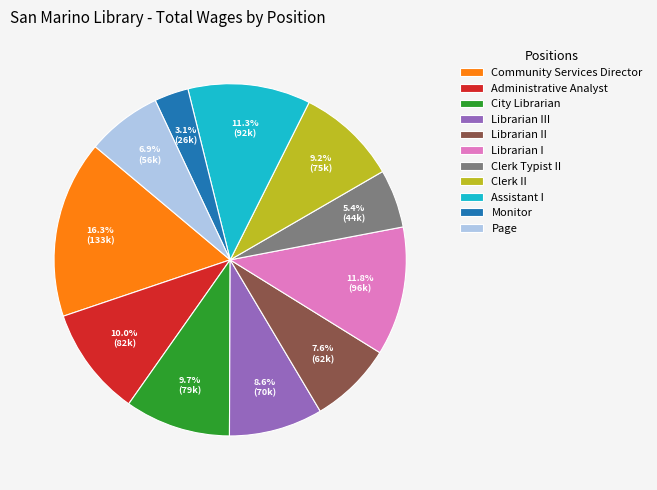

To the nearest percent, what percentage of the pie is Community Services Director?

16%